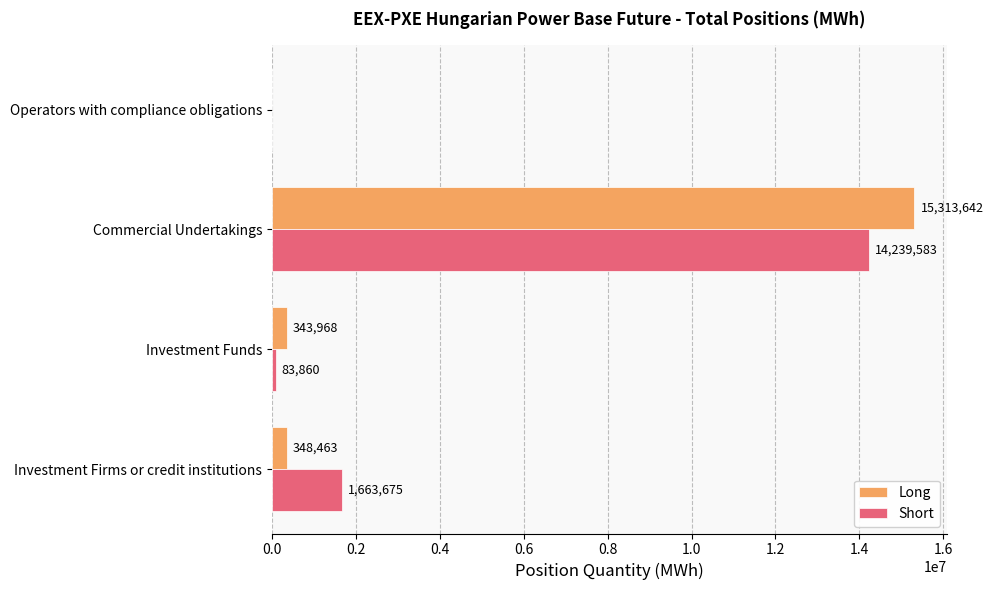

True or false: Long has a value of -5824680 at 0.6.

False